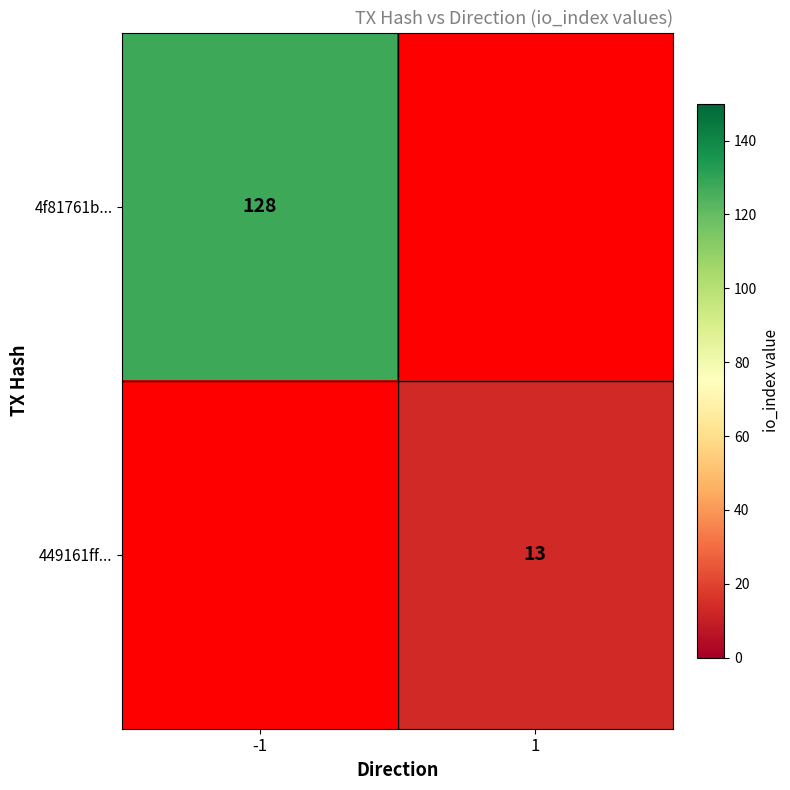

What is the minimum value shown in the chart?

13.0